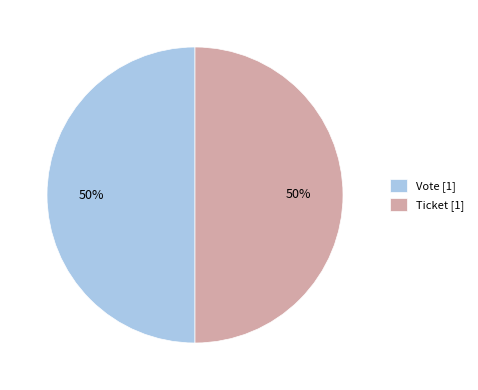

To the nearest percent, what is the average slice percentage?

50%